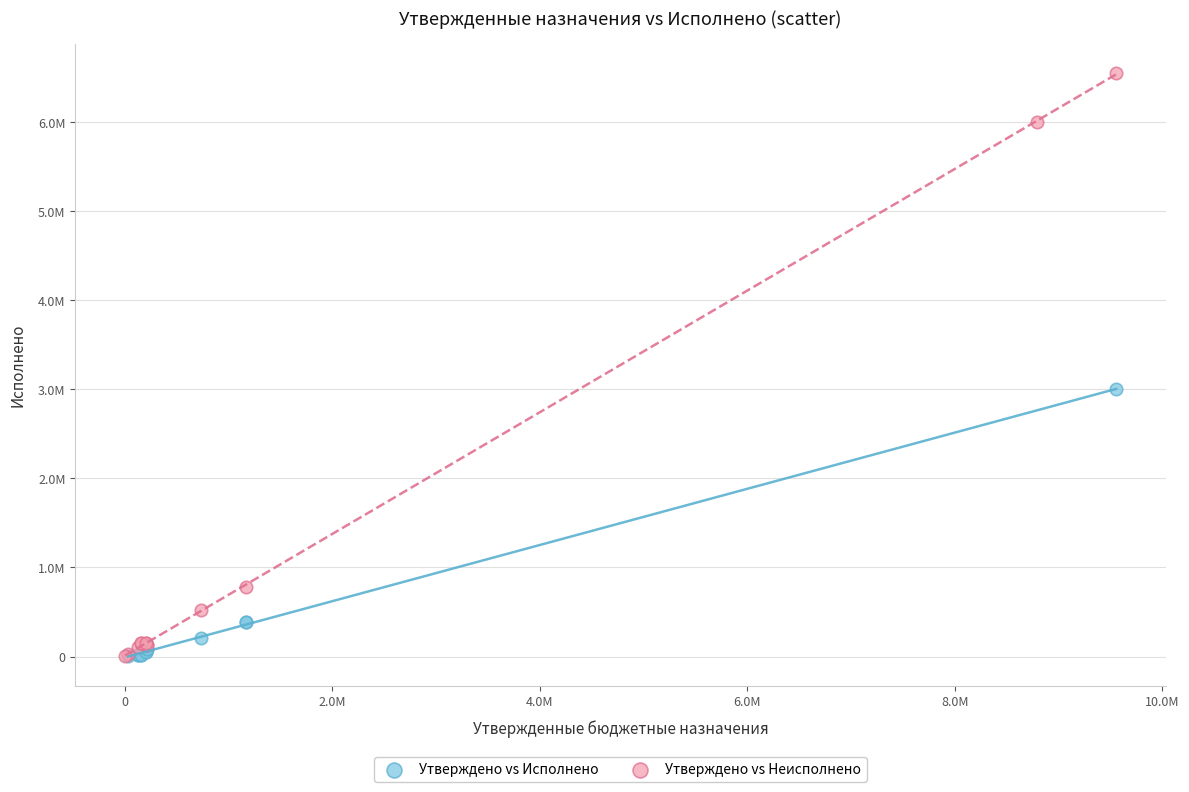

Which series contains the highest Y value?

Утверждено vs Неисполнено